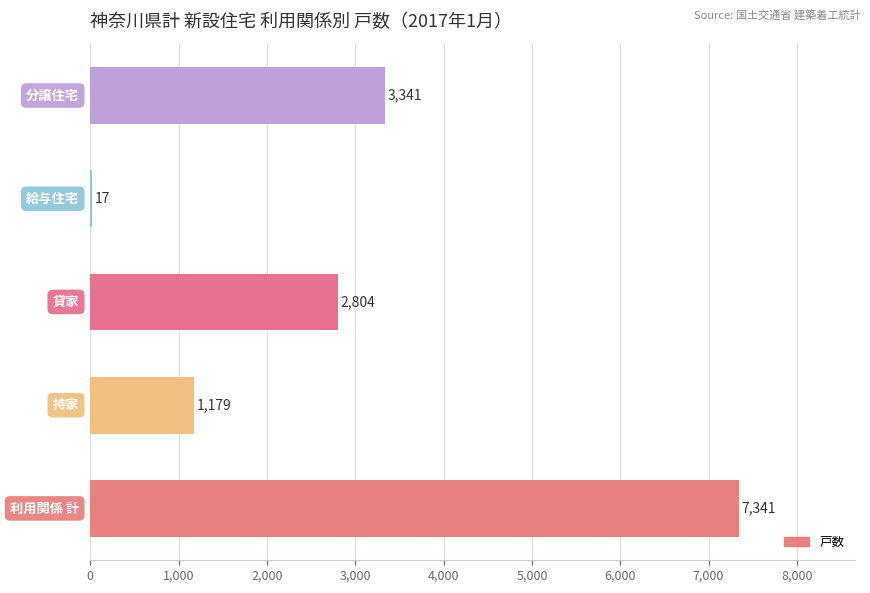

What is the sum of all values?

14682